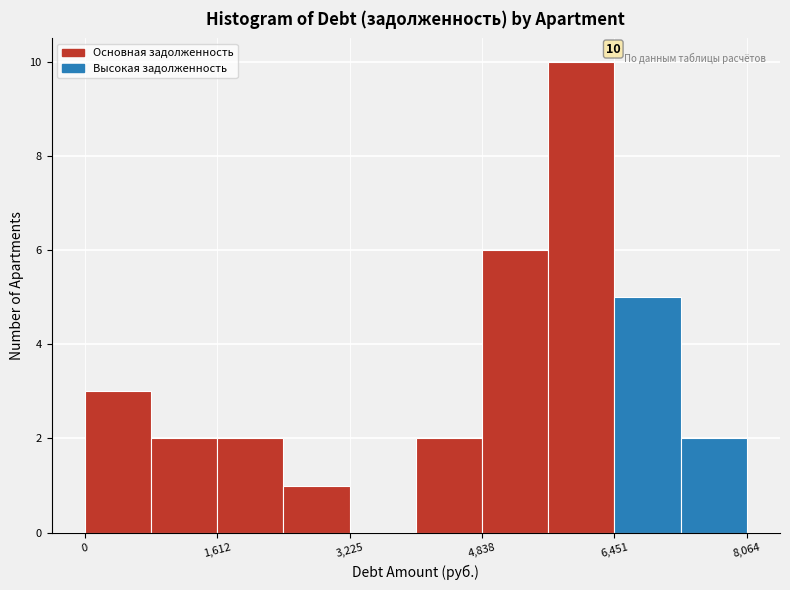

Over which range of the x-axis is the bar tallest?

5600 to 6400